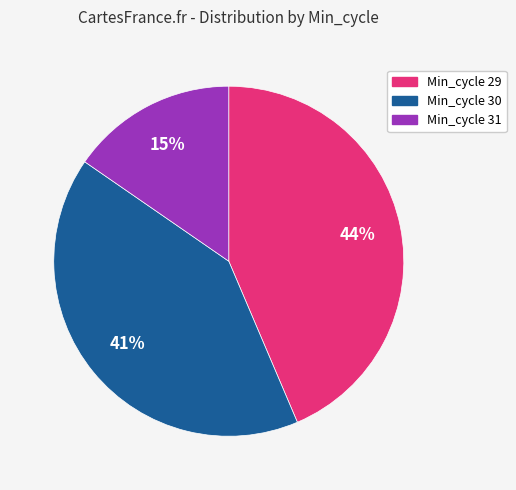

Between Min_cycle 31 and Min_cycle 29, which is larger?

Min_cycle 29